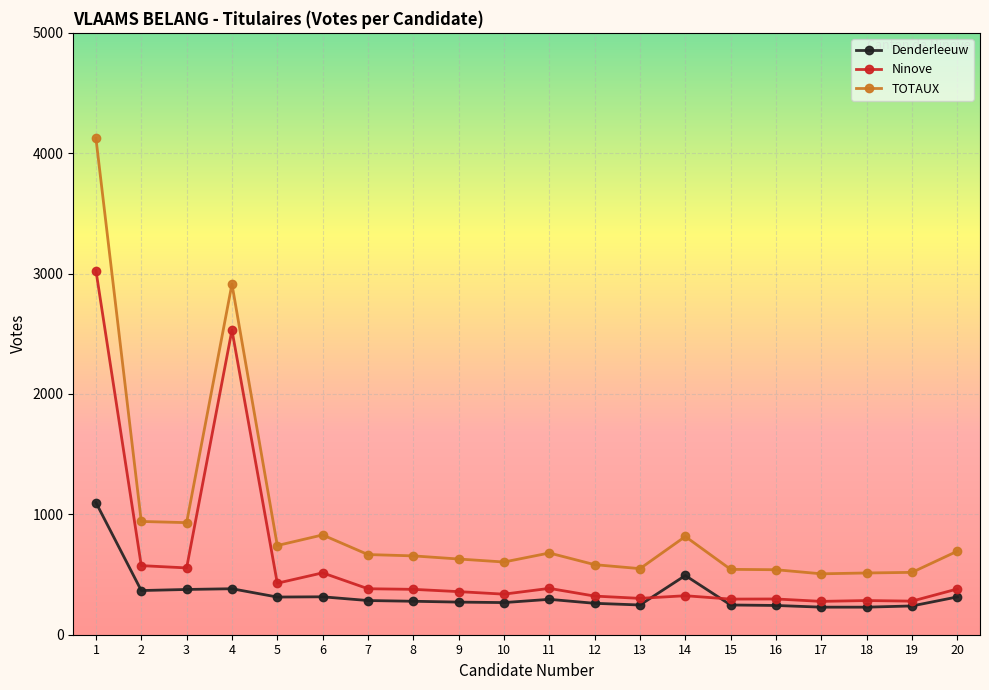

What is the difference between the maximum and minimum values in the Denderleeuw series?

869